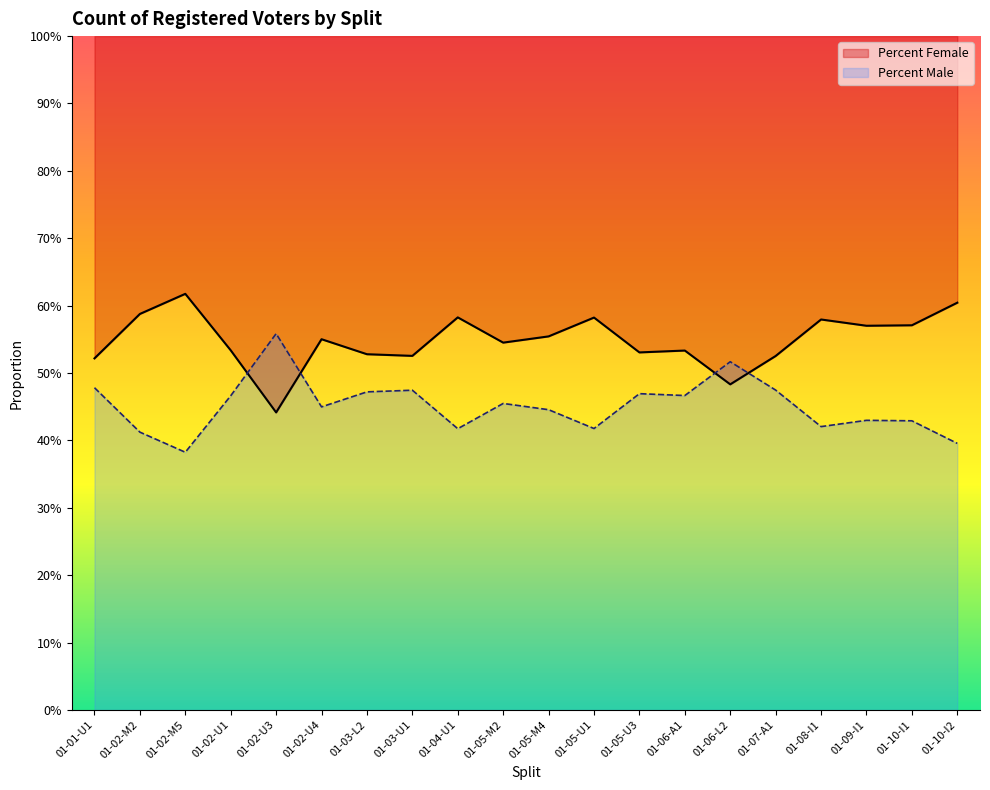

Which label corresponds to the largest value in the chart?

01-02-M5